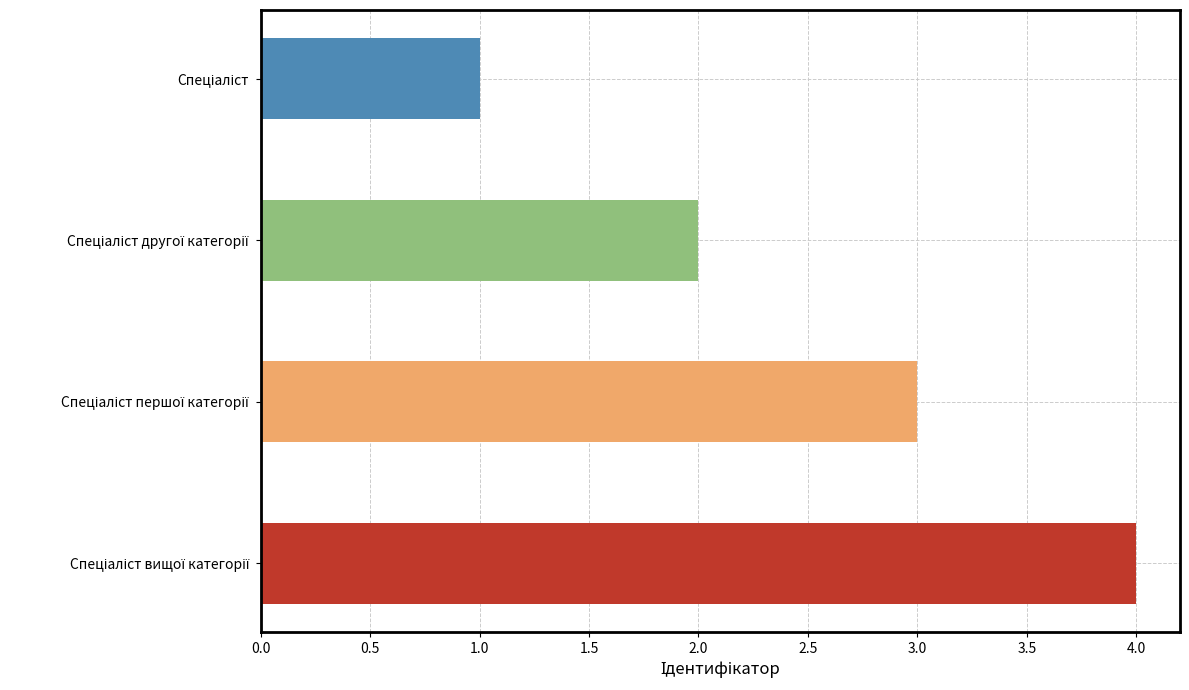

How many bars are there in total?

4